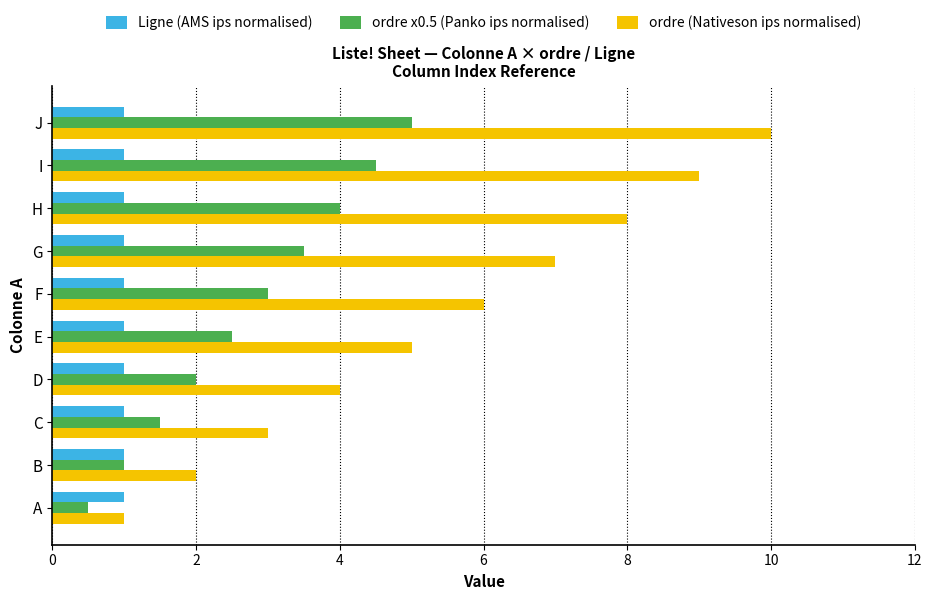

What is the average value of the ordre (Nativeson ips normalised) series?

5.5